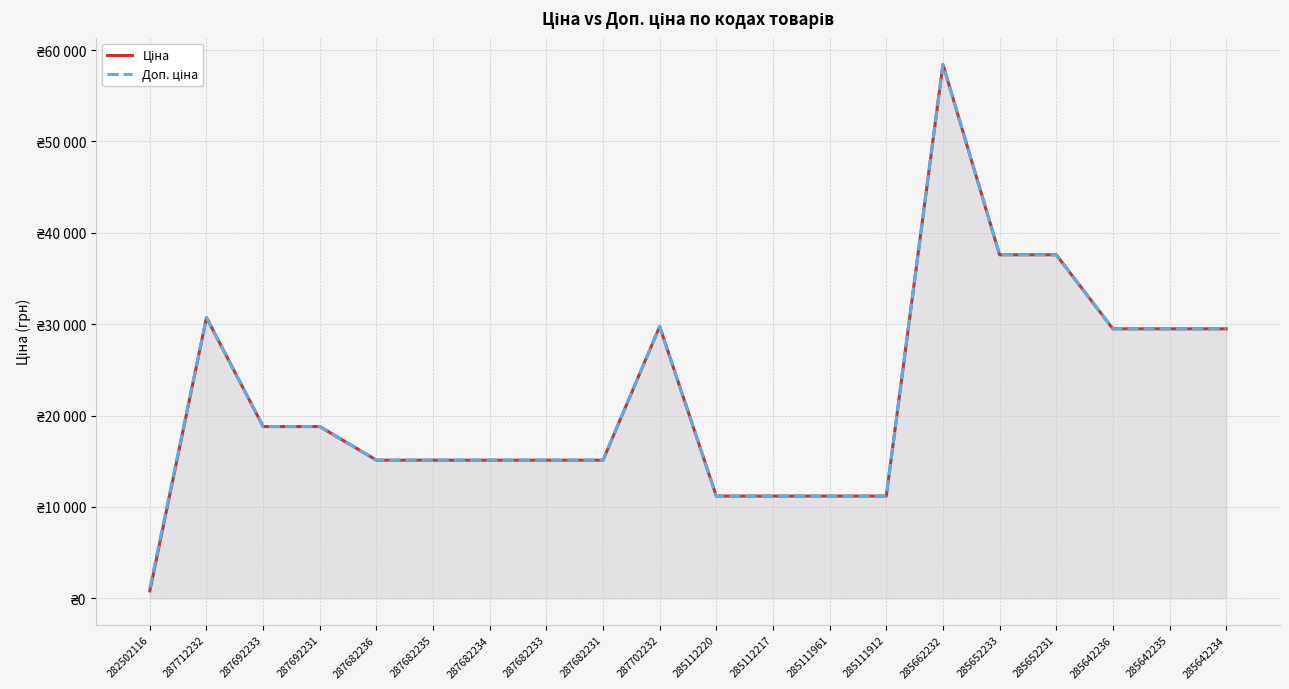

What is the label of the 15th point from the right?

287682235